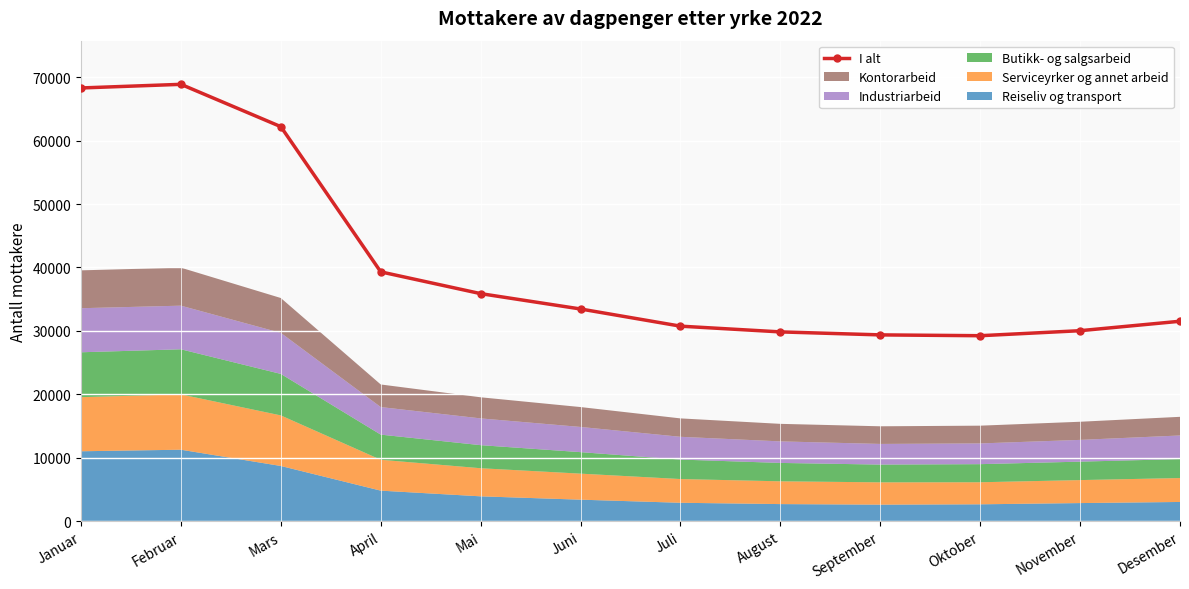

Which category has the lowest value across all series?

Oktober